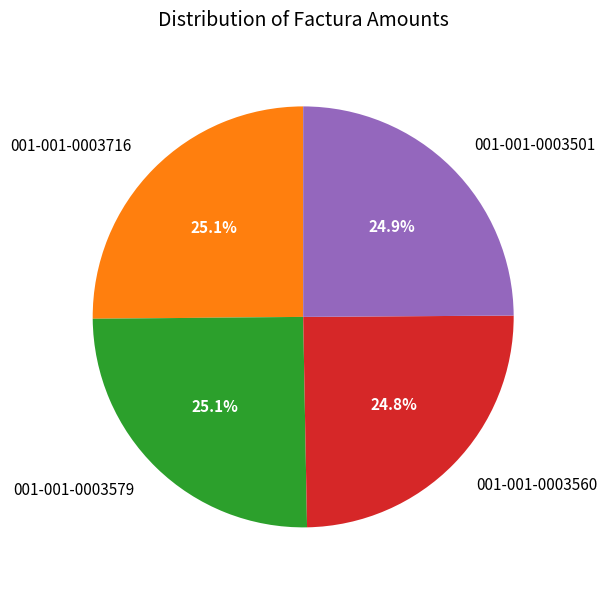

Is it true that 001-001-0003716 is 31% of the pie?

False